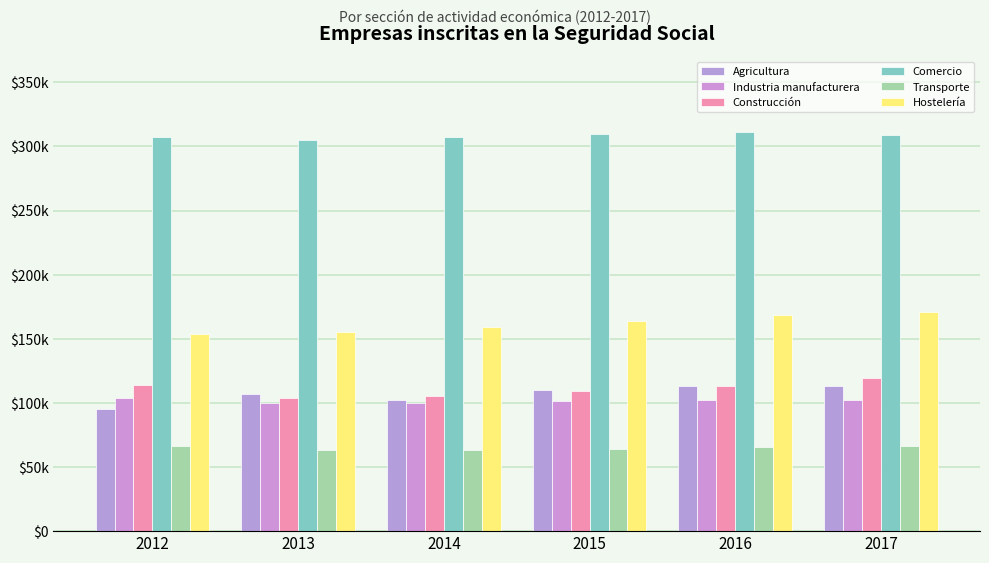

True or false: Transporte has a value of 32349 at 2016.

False